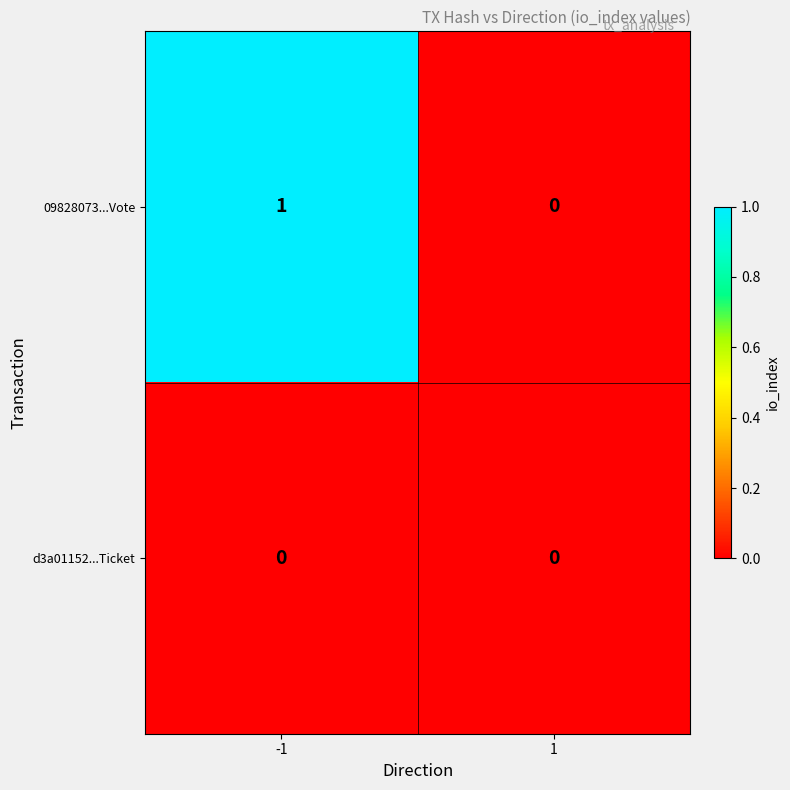

At -1, list the series in order from smallest to largest.

d3a01152...Ticket, 09828073...Vote